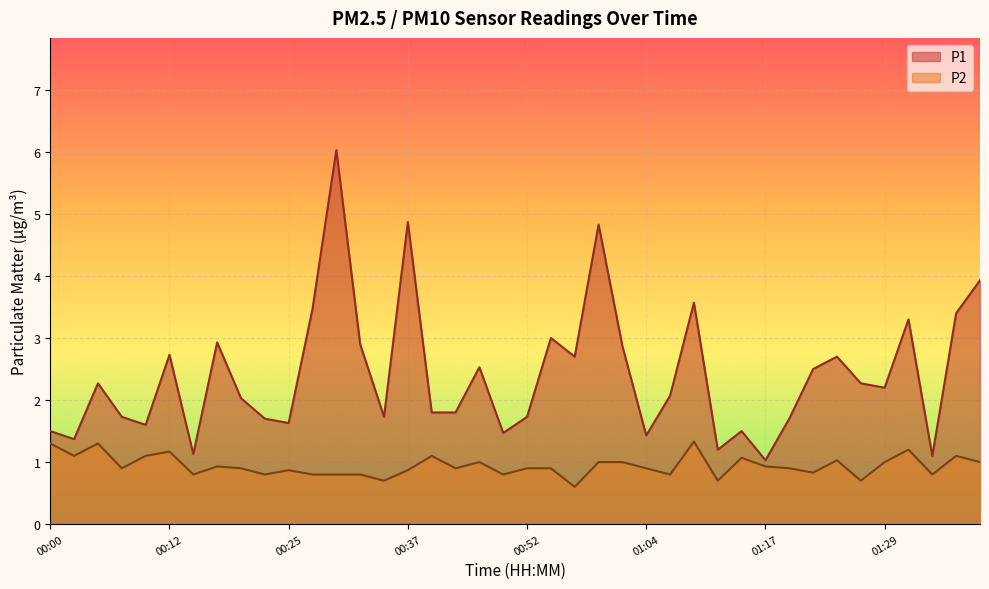

What is the average value of the P1 series?

2.4